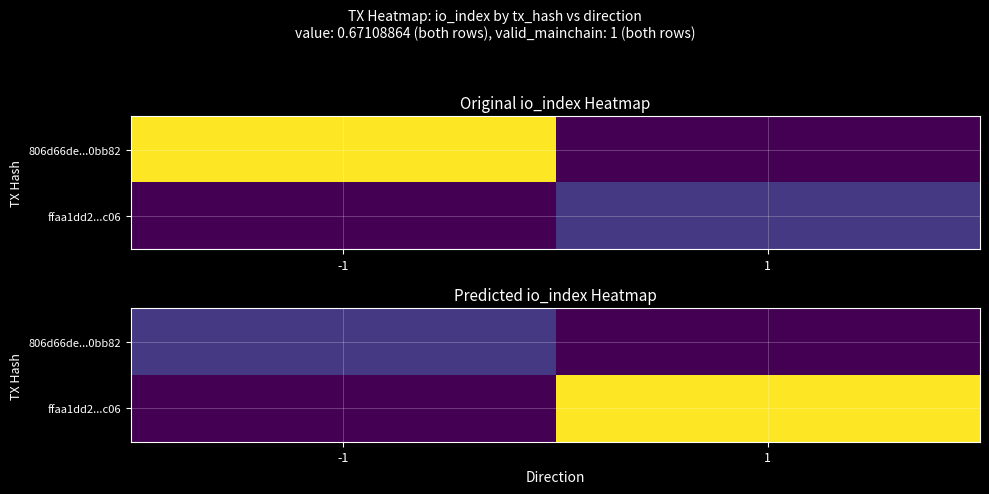

The 806d66de...0bb82 series shows 2 at -1. True or false?

True